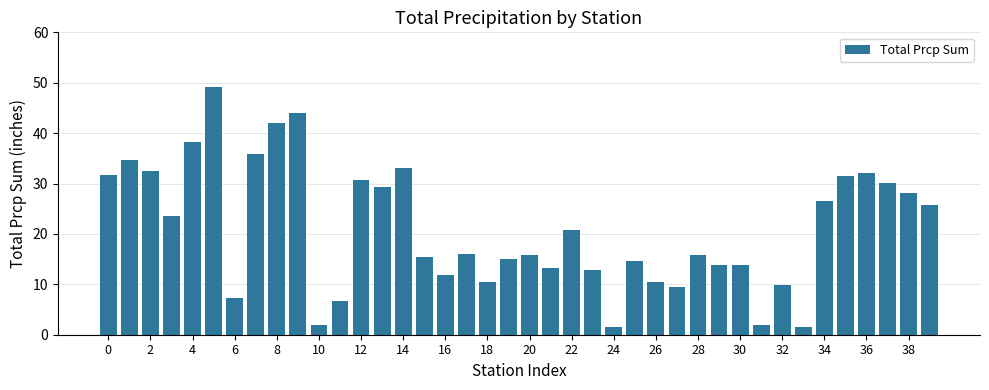

What is the greatest value displayed?

49.2